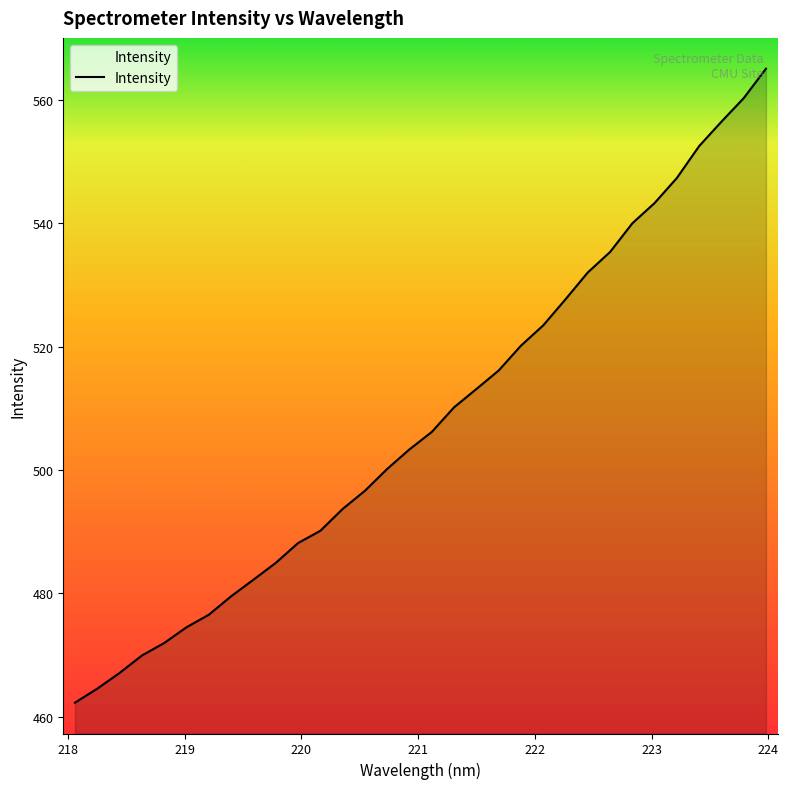

What is the greatest value displayed?

565.1